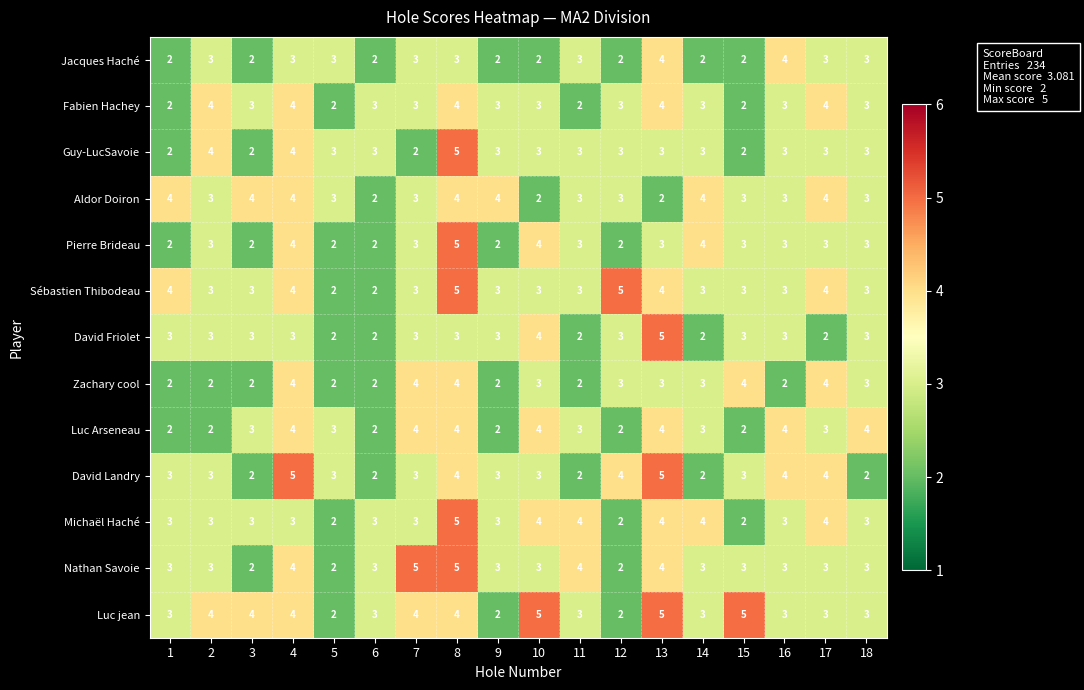

What is the sum of the Michaël Haché values at 13 and 6?

7